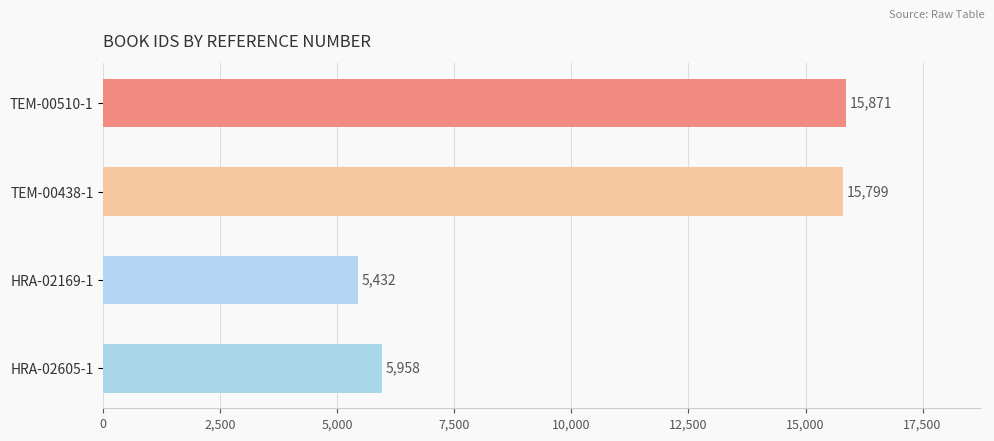

At which category does the chart reach its minimum across all series?

HRA-02169-1